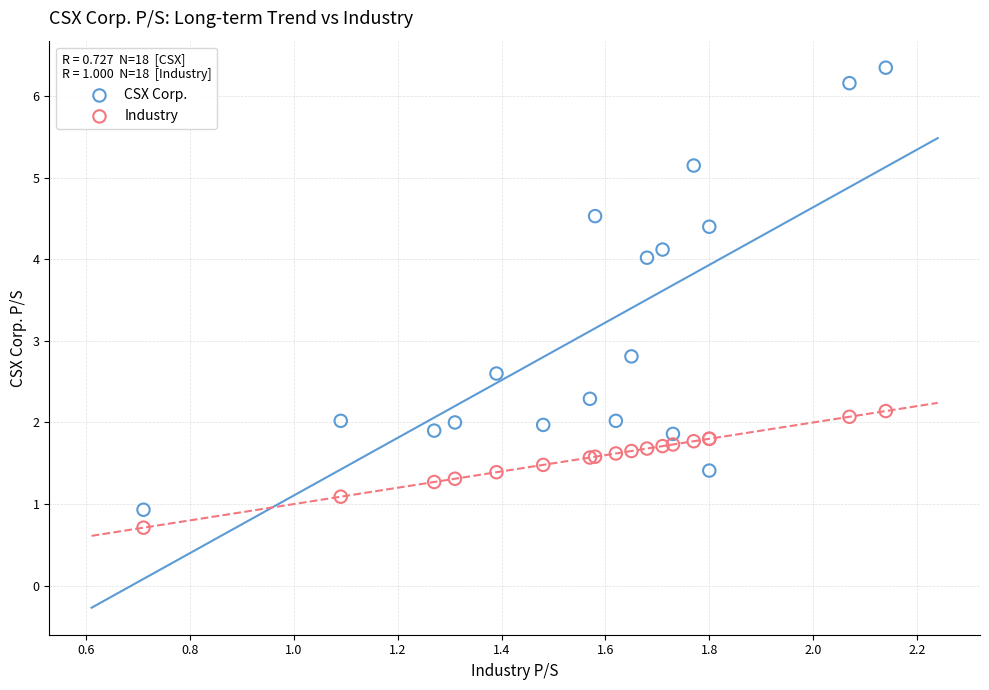

Which series has the widest spread of Y values?

CSX Corp.